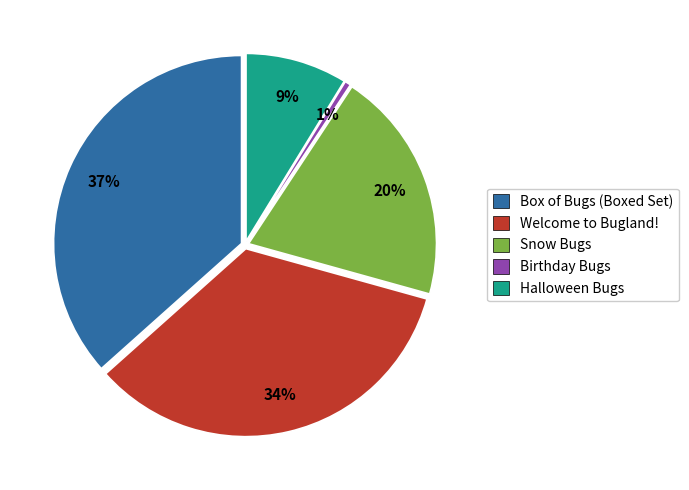

To the nearest percent, what is the difference between the Halloween Bugs and Box of Bugs (Boxed Set) slice percentages?

28%